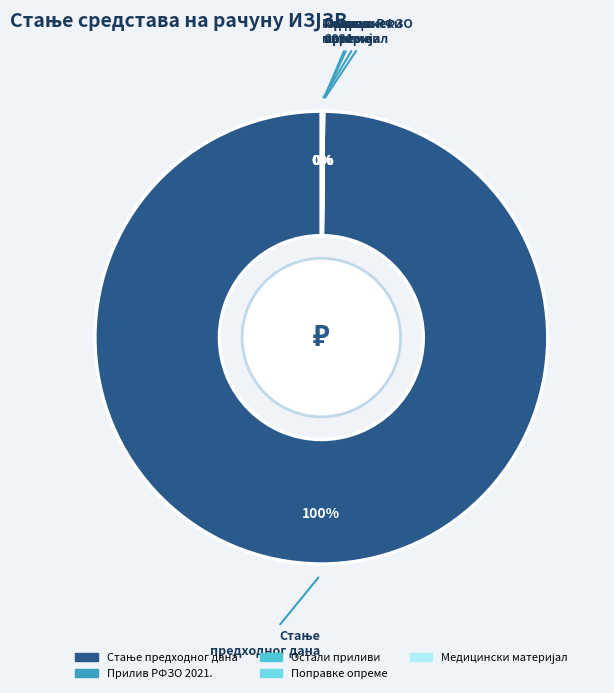

Does any single category account for the majority?

Yes